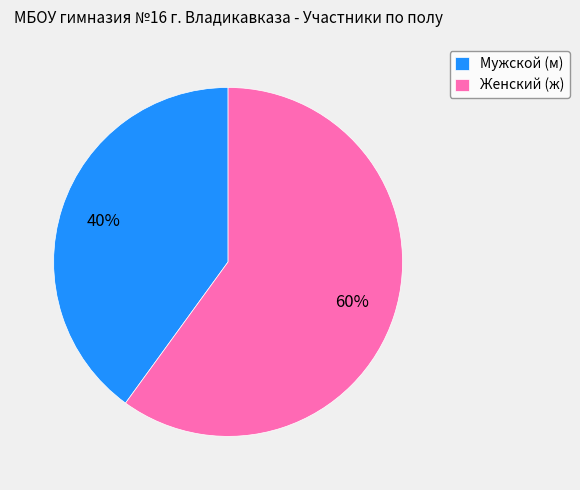

Rank the categories by value from highest to lowest.

Женский (ж), Мужской (м)